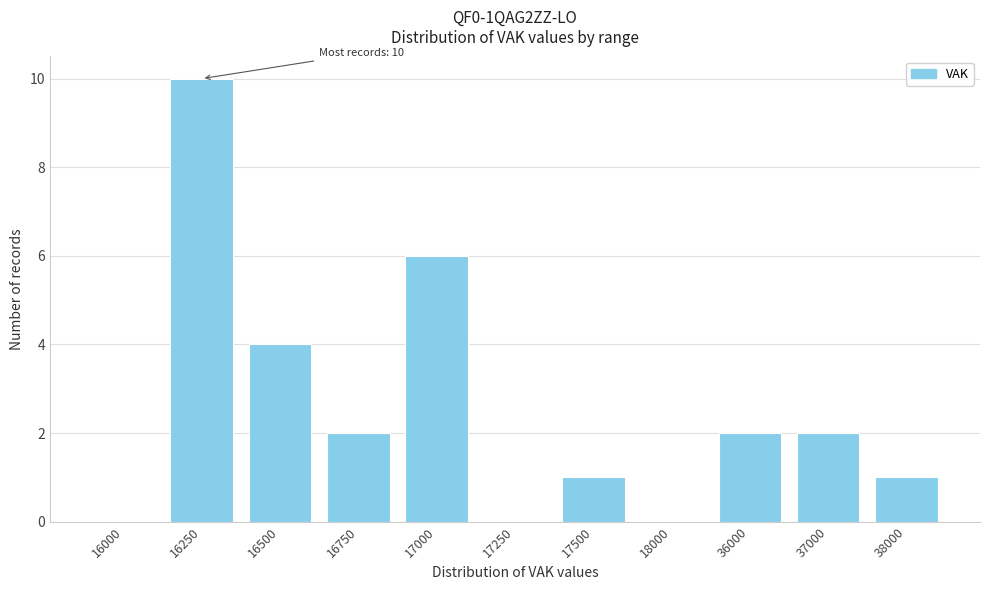

Reading right to left, what are all the values shown in this chart?

38000=1	37000=2	36000=2	18000=0	17500=1	17250=0	17000=6	16750=2	16500=4	16250=10	16000=0